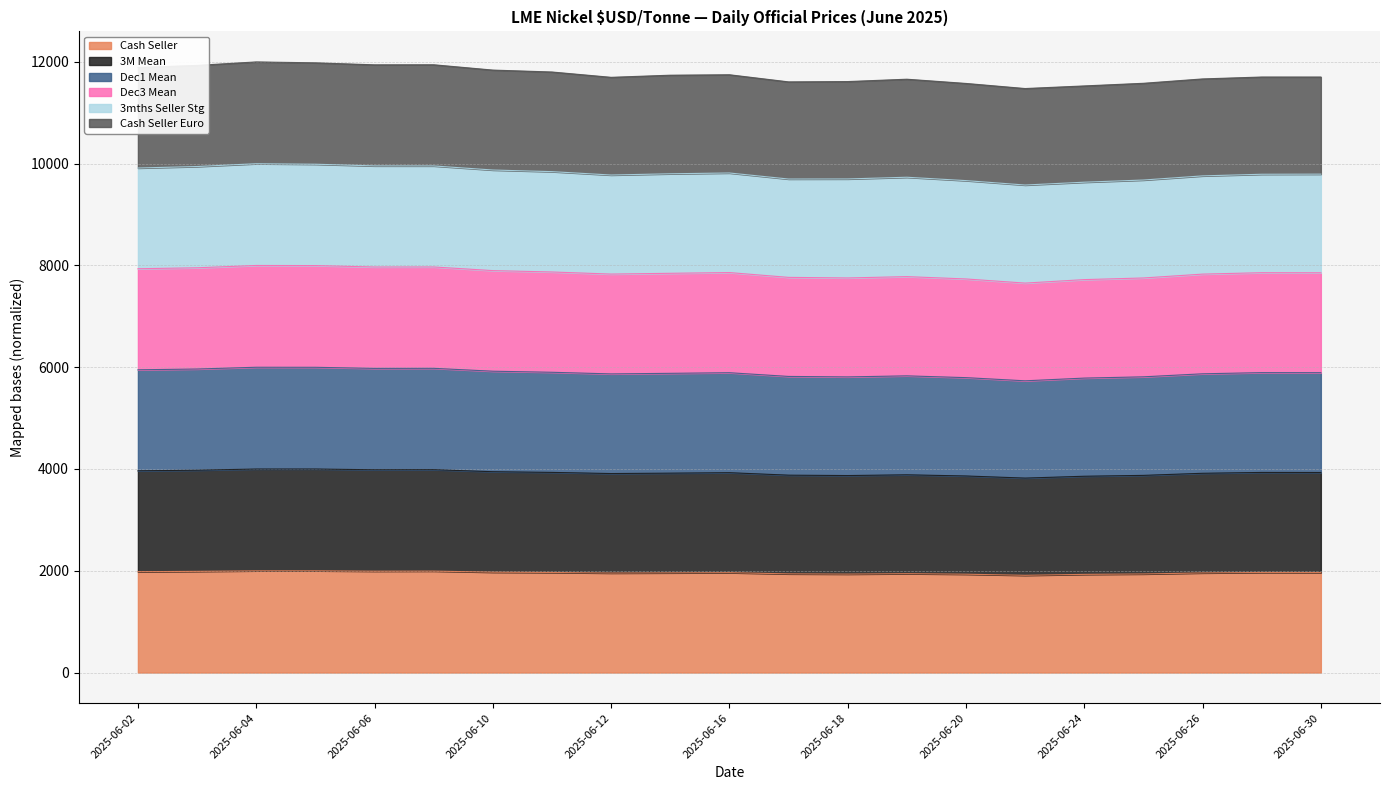

What is the total value across all series at 2025-06-10?

11839.0